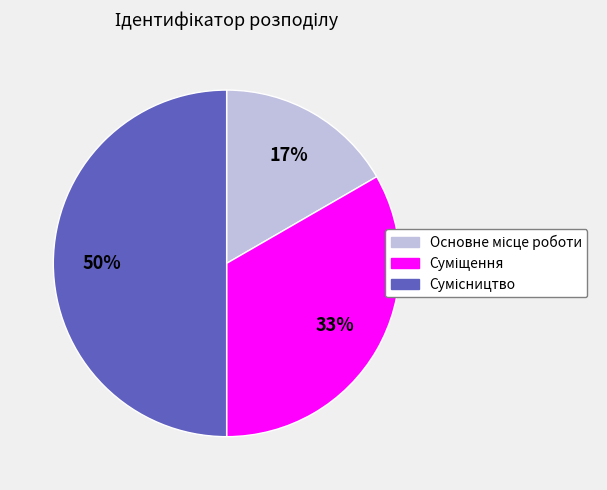

To the nearest percent, what is the difference between the largest and smallest slice percentages?

33%